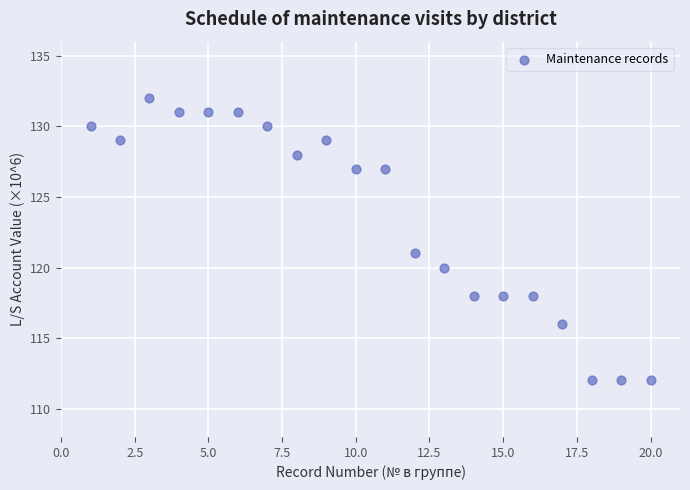

What Y value in the scatter plot is closest to 122?

121